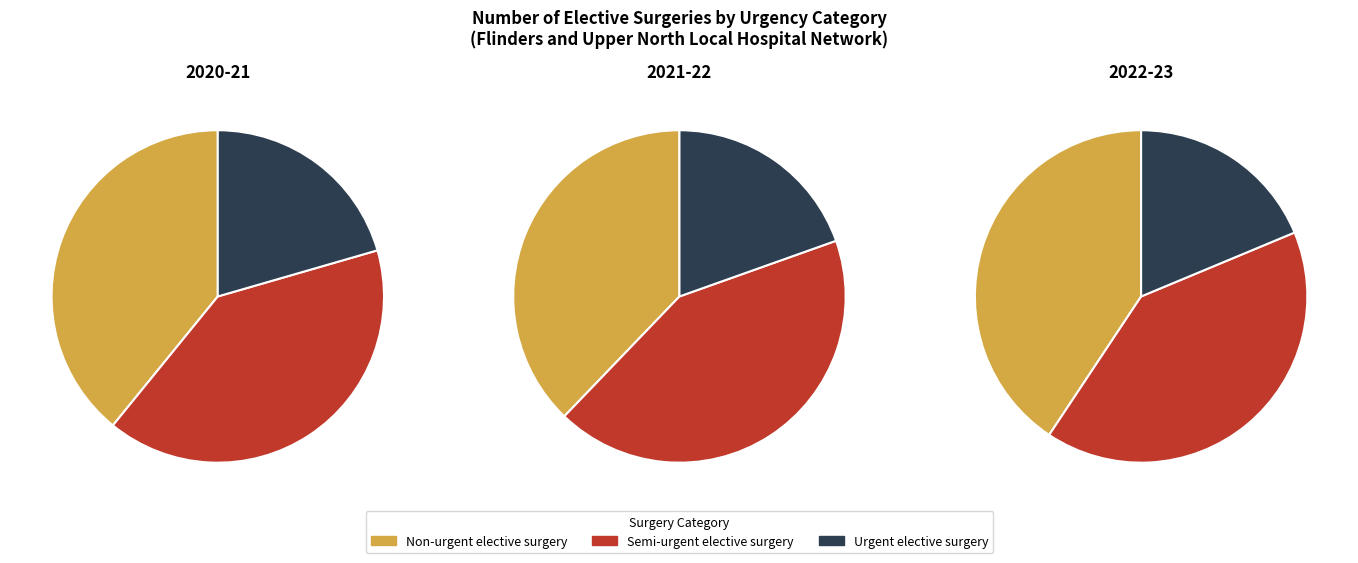

Is it true that 1 is 31% of the pie?

True